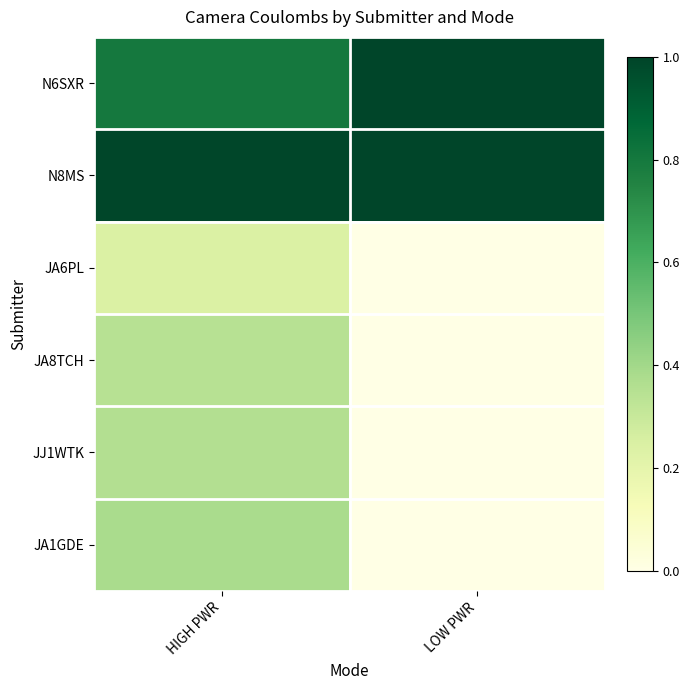

Between HIGH PWR and LOW PWR, which is larger?

LOW PWR